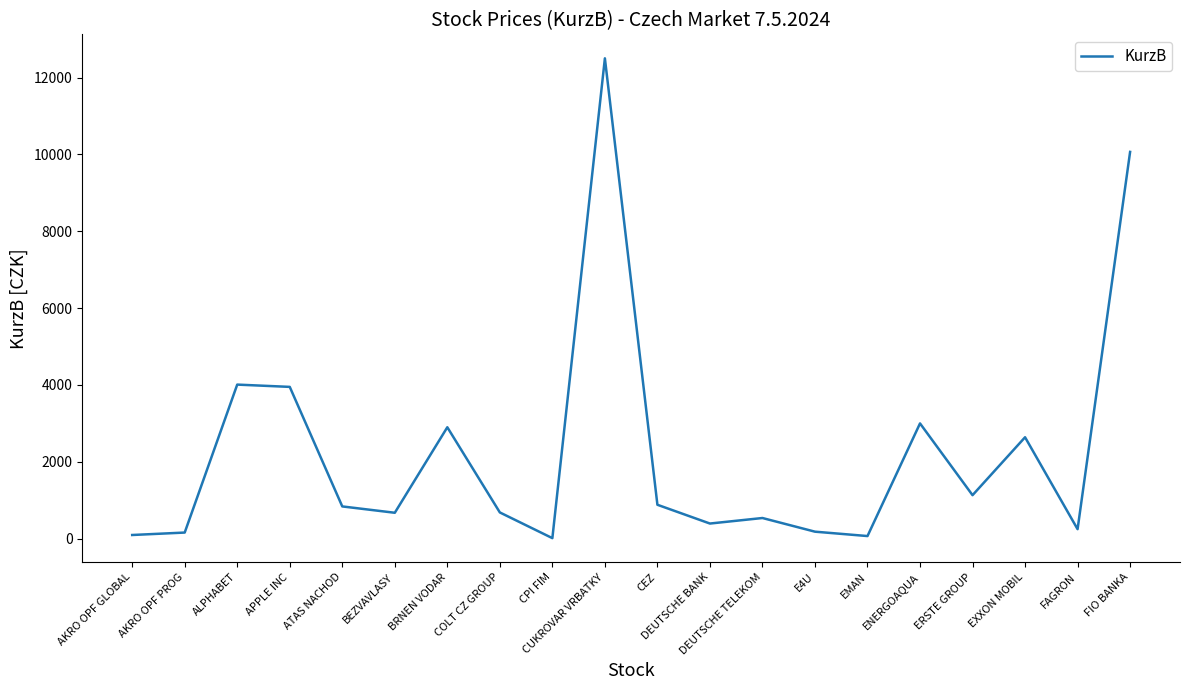

How many lines are shown in the chart?

1